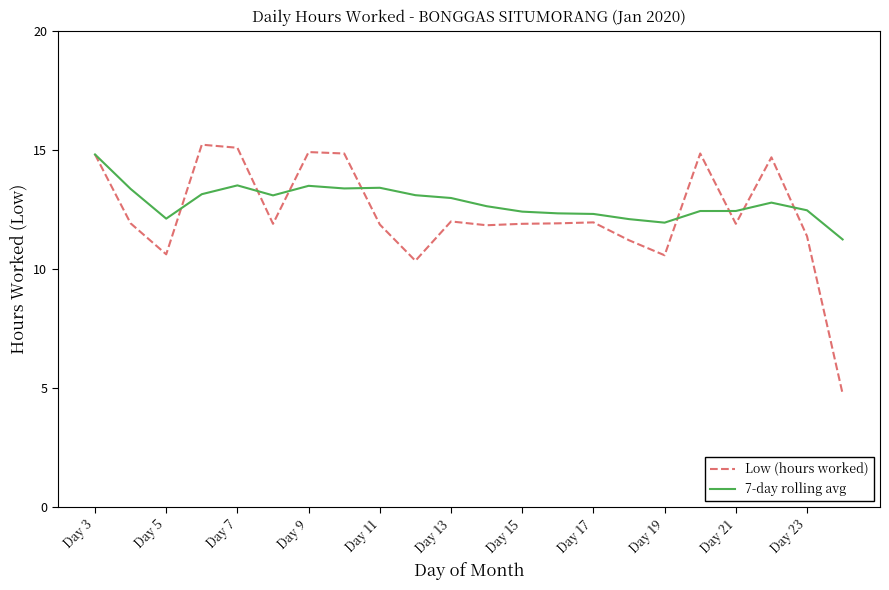

Which series has the widest spread of values?

Low (hours worked)